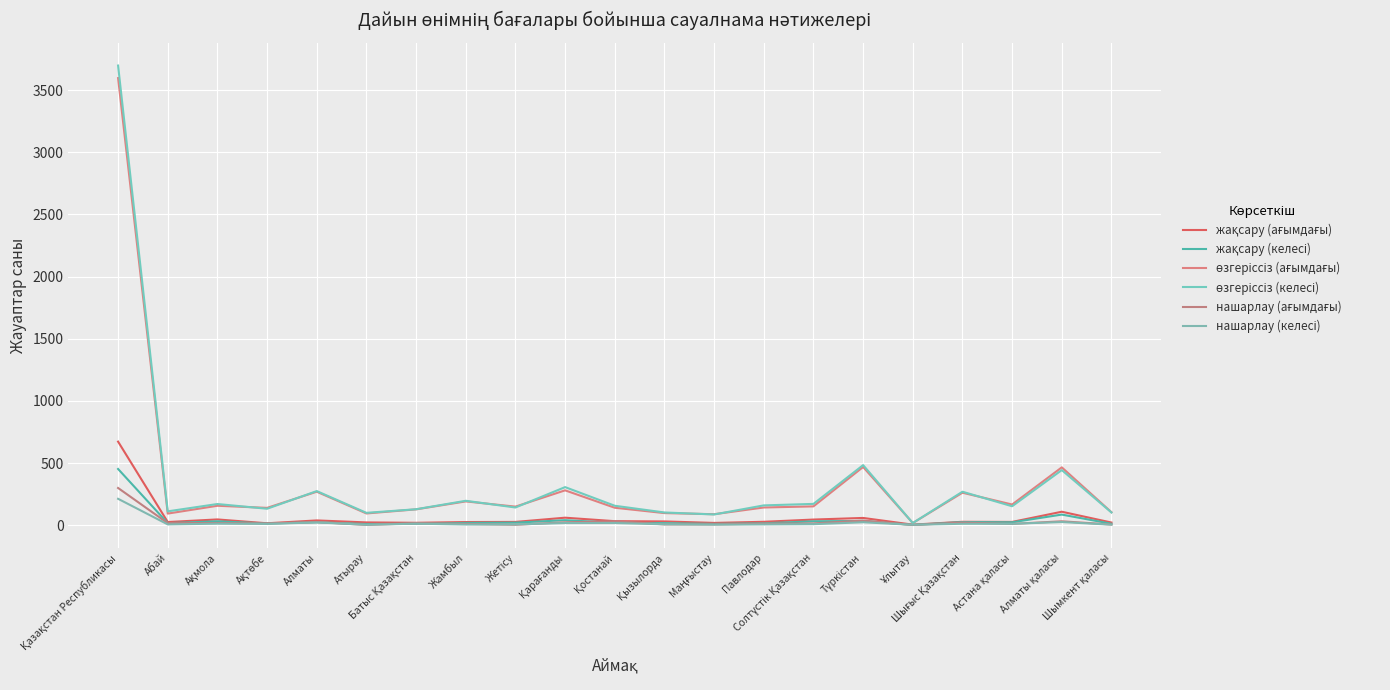

What is the label of the 3rd point from the left?

Ақмола